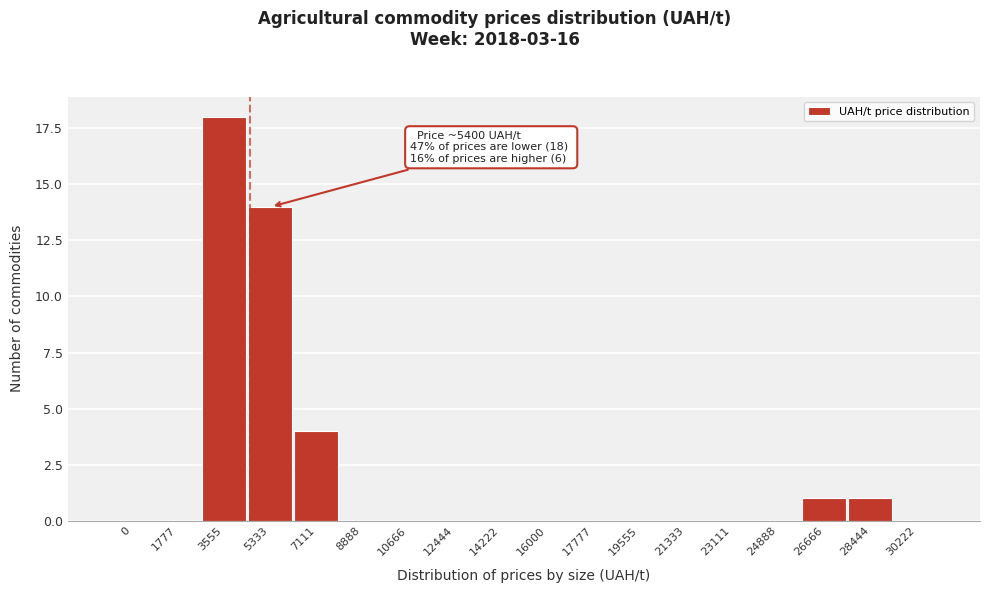

Reading right to left, extract all data points from this chart.

30222=0	28444=1	26666=1	24888=0	23111=0	21333=0	19555=0	17777=0	16000=0	14222=0	12444=0	10666=0	8888=0	7111=4	5333=14	3555=18	1777=0	0=0